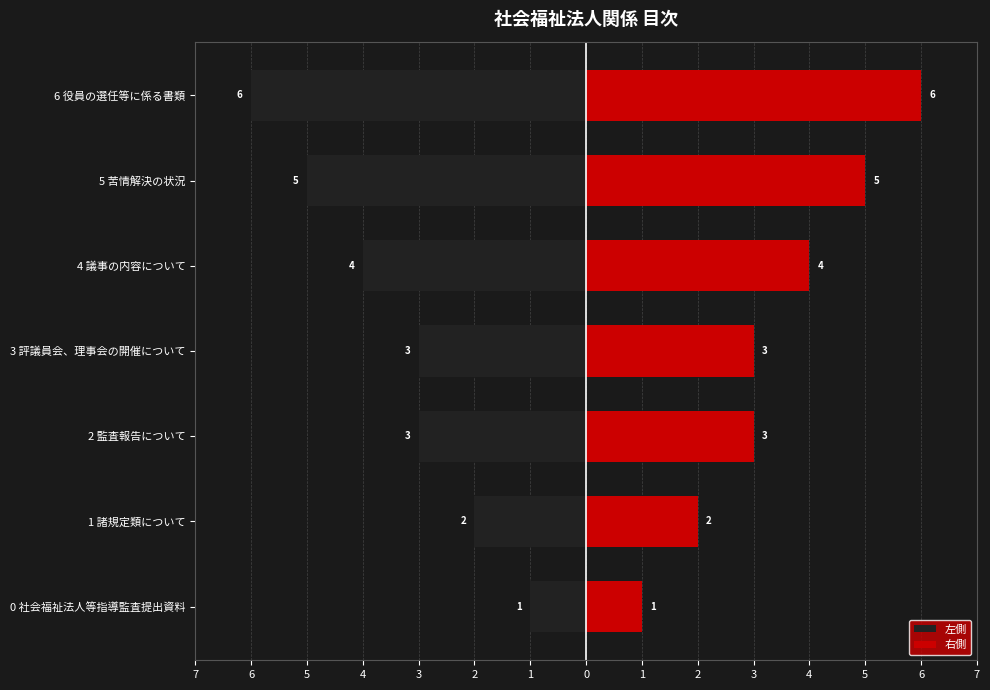

How many data points does each series have?

7